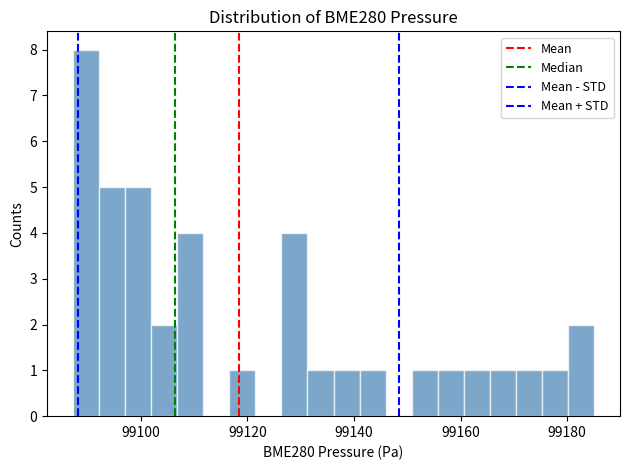

Around what value on the x-axis is the tallest bar? Give the approximate position of its centre, as read against the axis.

99090